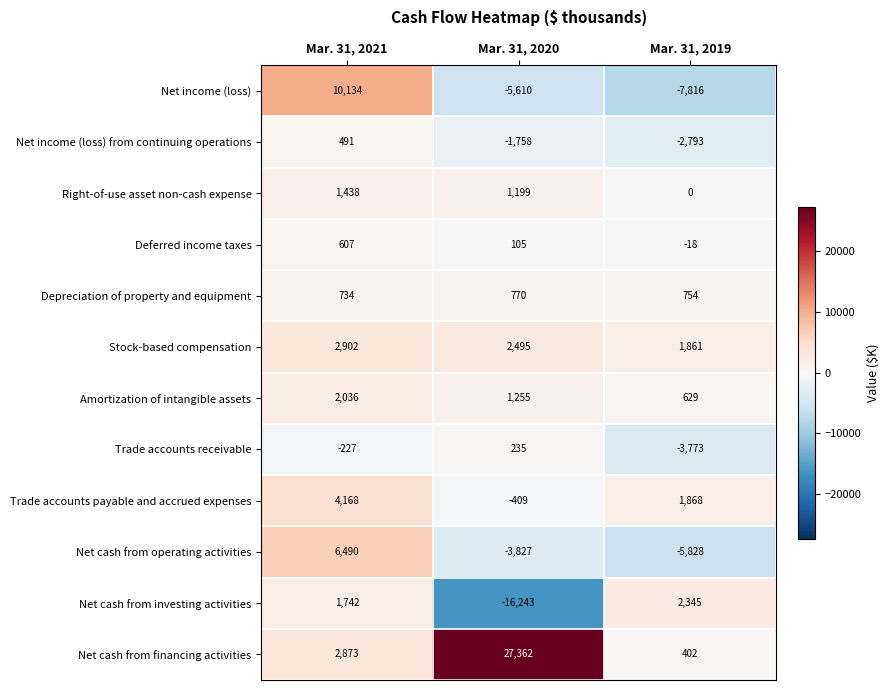

How many data points does each series have?

3